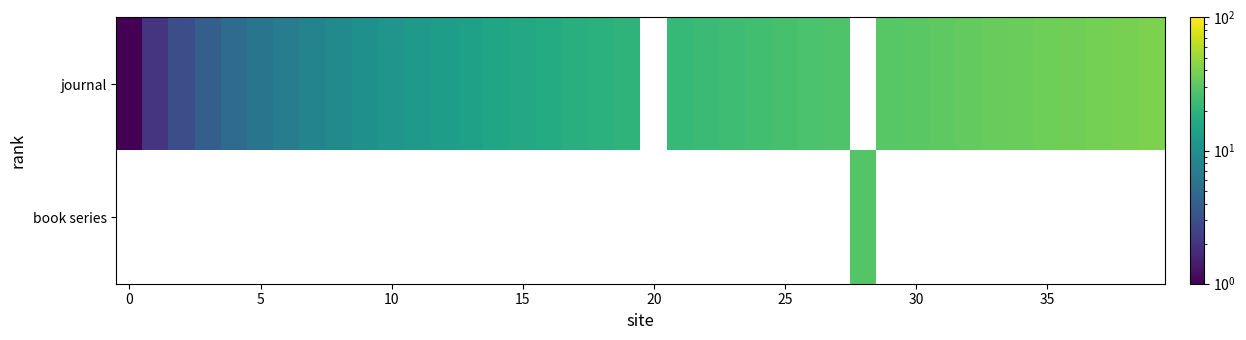

List the series in order of their overall mean, highest first.

journal, book series